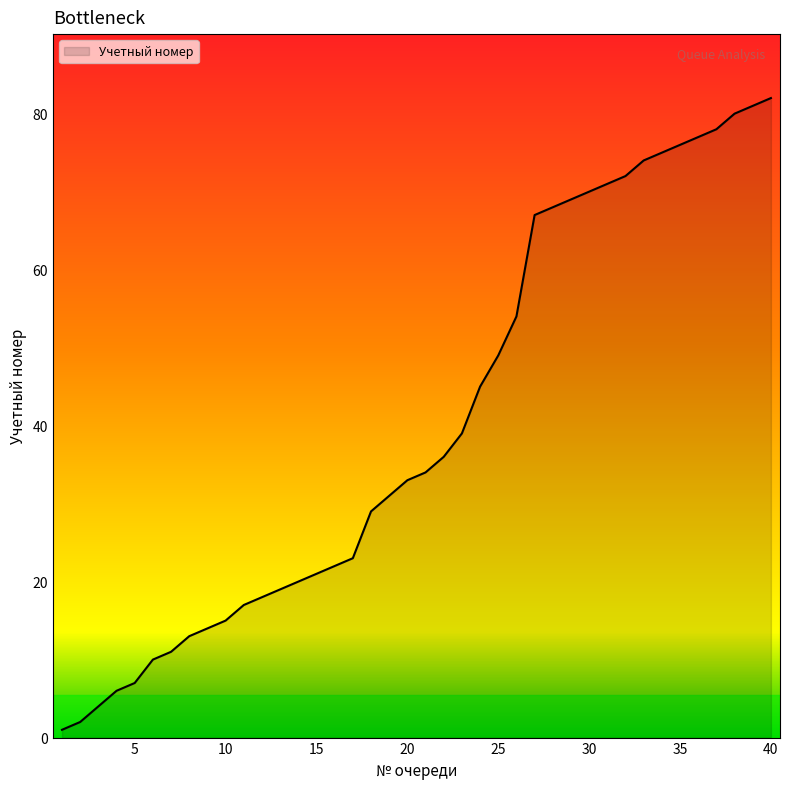

Reading left to right, list all the values displayed in this chart.

1	2	4	6	7	10	11	13	14	15	17	18	19	20	21	22	23	29	31	33	34	36	39	45	49	54	67	68	69	70	71	72	74	75	76	77	78	80	81	82